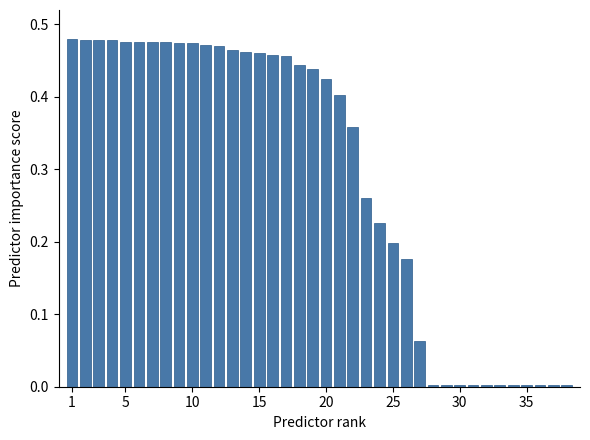

What is the sum of all values?

11.0